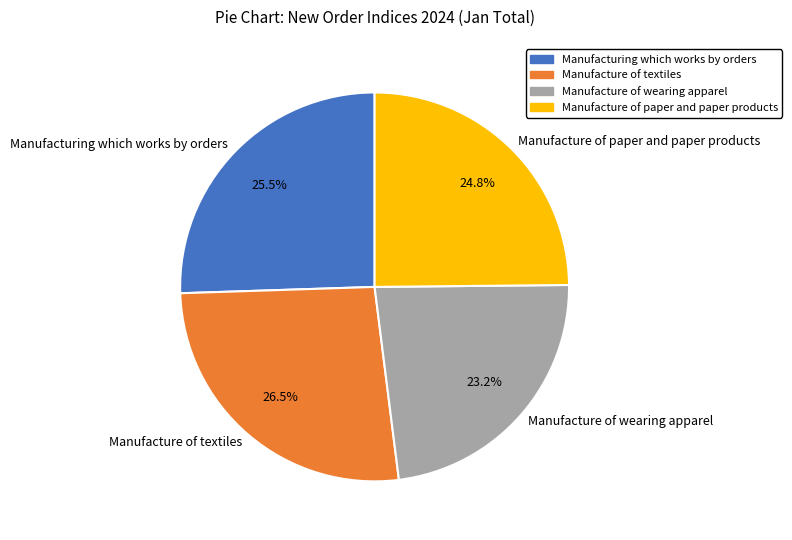

How many segments does this pie chart have?

4